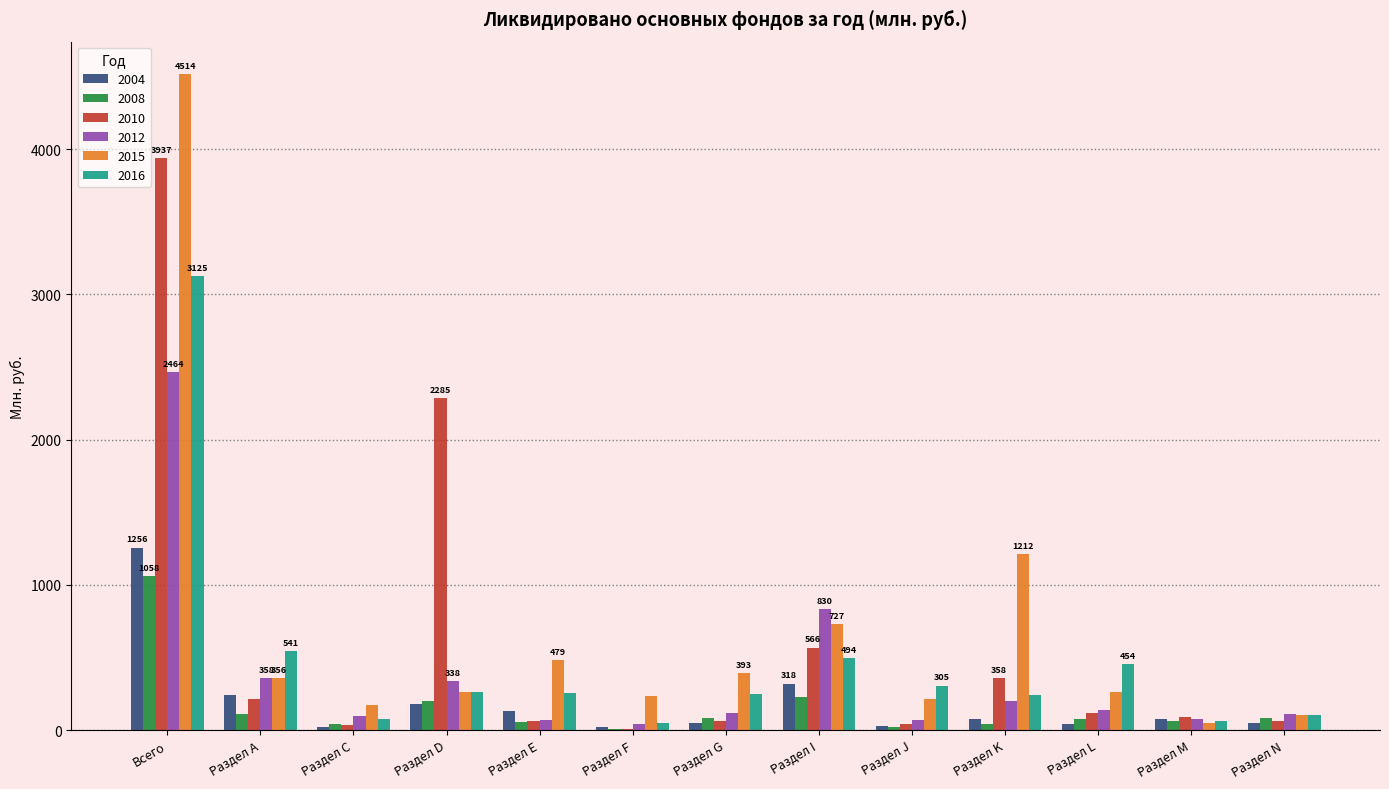

What is the sum of all 2016 values?

6216